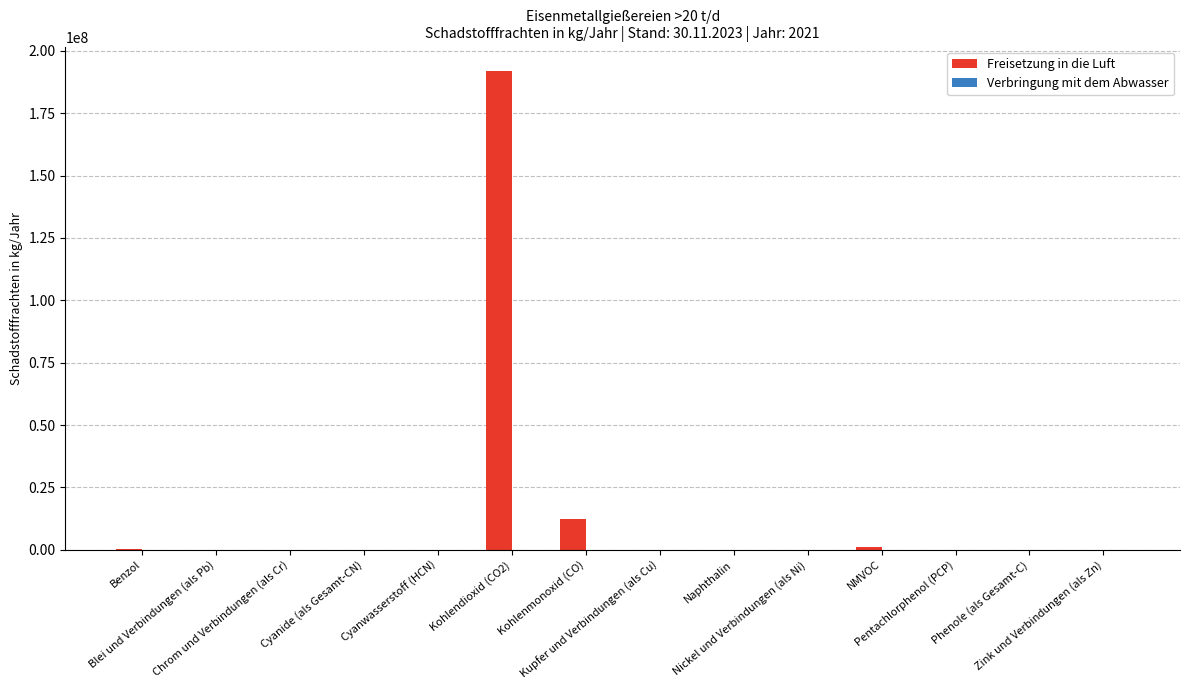

What is the greatest value displayed?

192000000